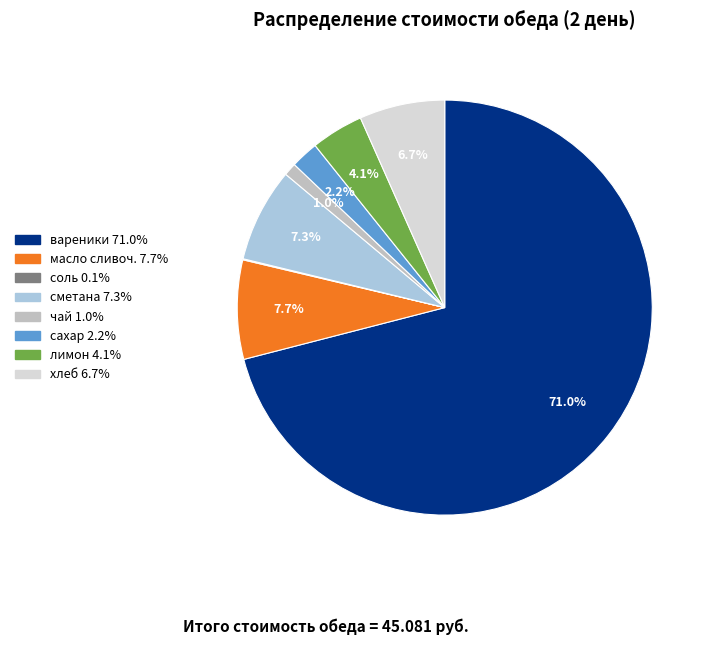

What is the majority slice?

вареники